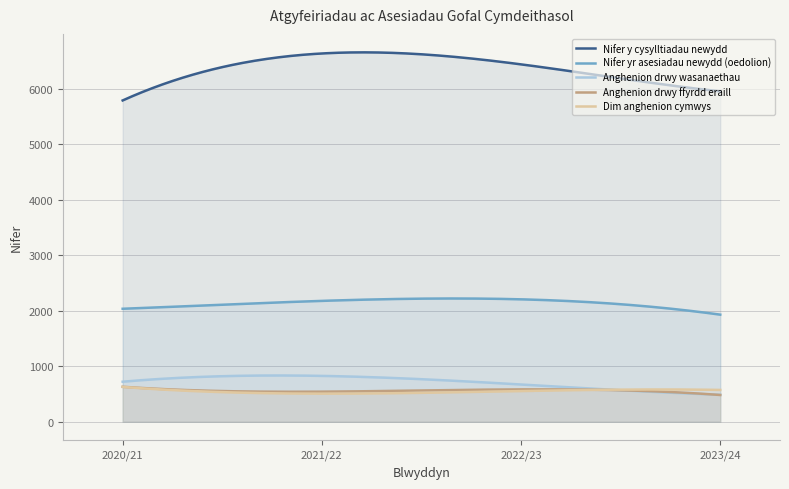

At which category does Anghenion drwy ffyrdd eraill reach its first local peak?

2022/23